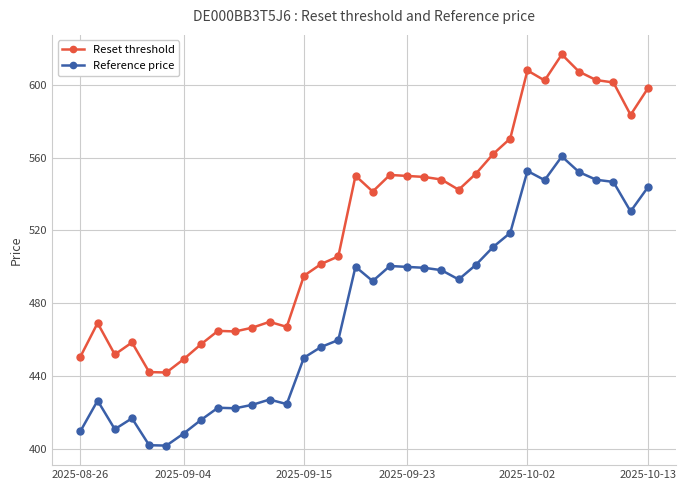

True or false: Reference price and Reset threshold cross at least once.

False